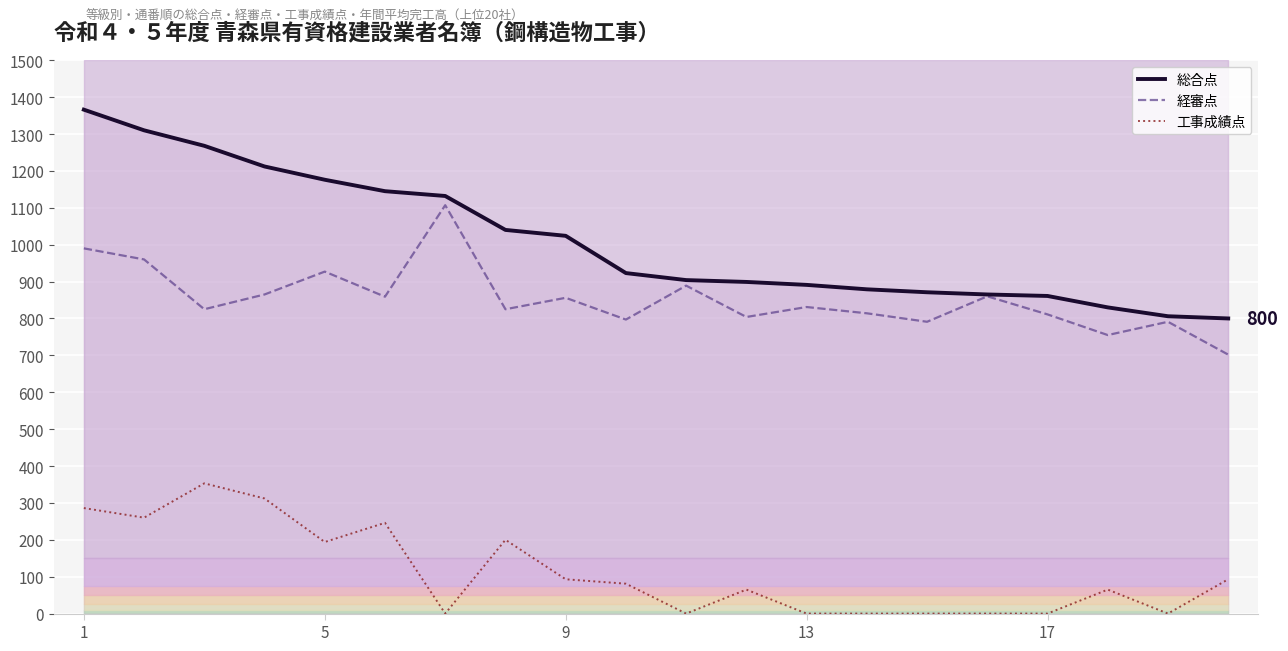

True or false: 経審点 and 工事成績点 intersect in this chart.

False